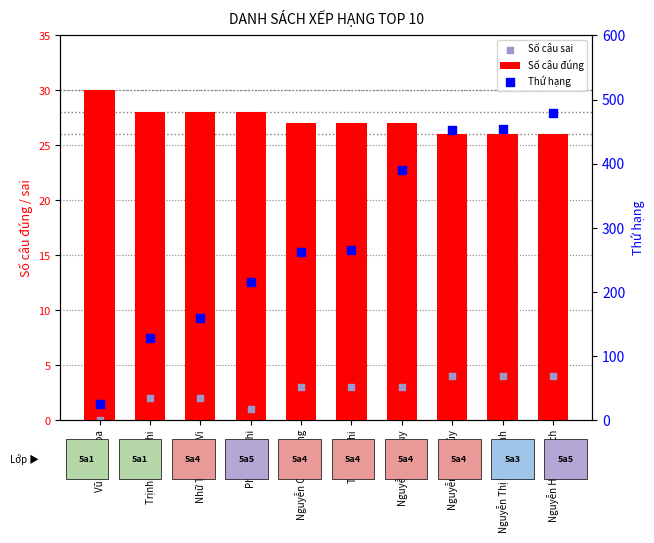

Which series reaches the maximum Y coordinate?

Thứ hạng